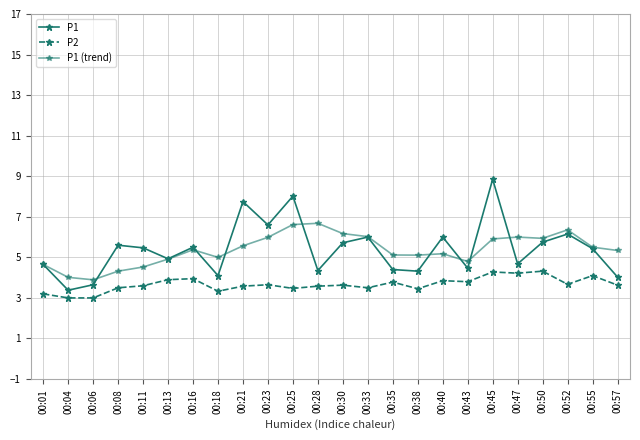

At which category is the sum across all series the highest?

00:45